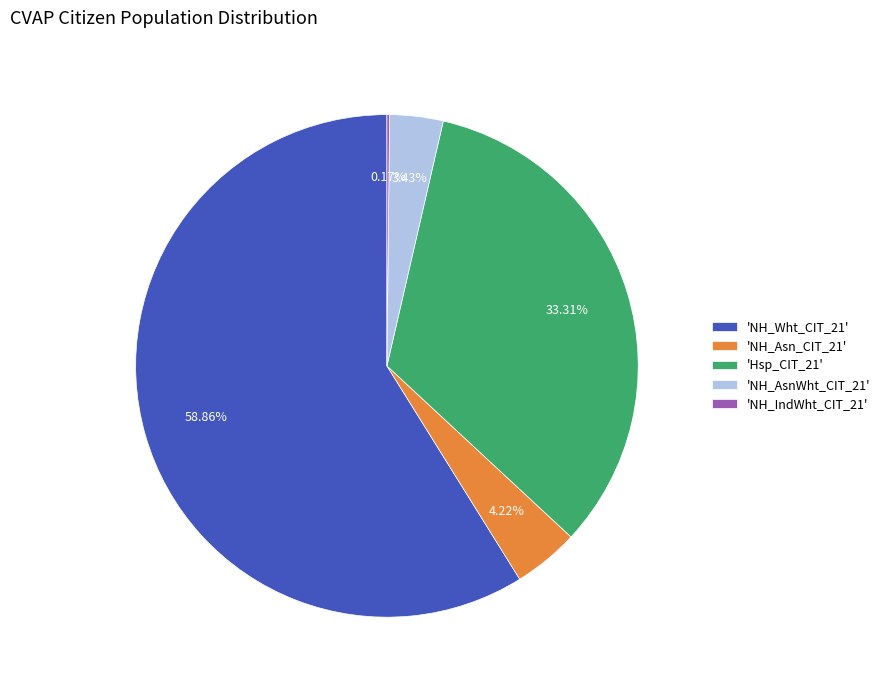

Is the sum of 'NH_Wht_CIT_21' and 'NH_AsnWht_CIT_21' greater than half?

Yes